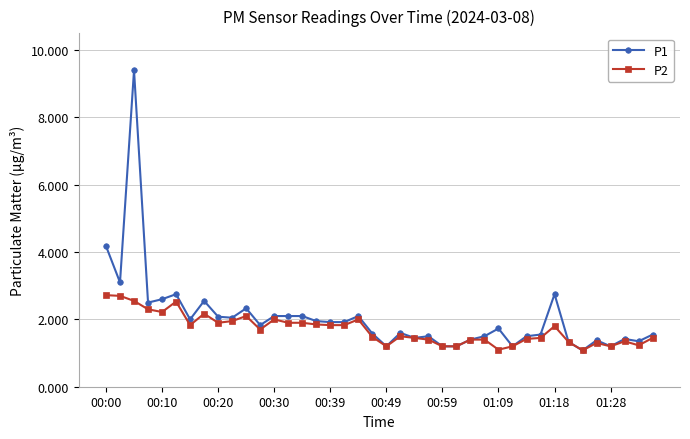

Rank the series by their maximum value, from lowest to highest.

P2, P1